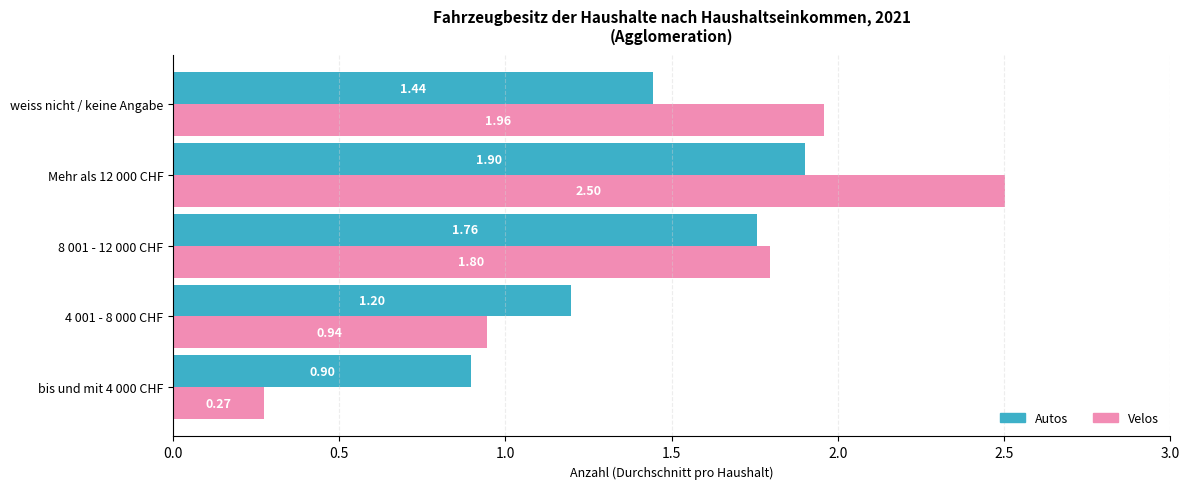

Rank the series by their maximum value, from highest to lowest.

Velos, Autos